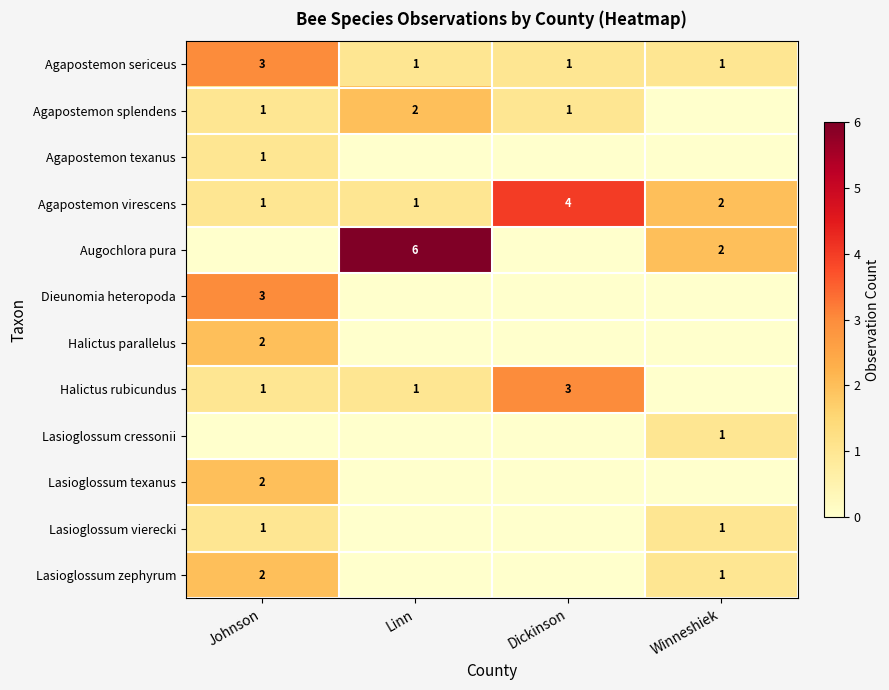

What is the maximum value shown in the chart?

6